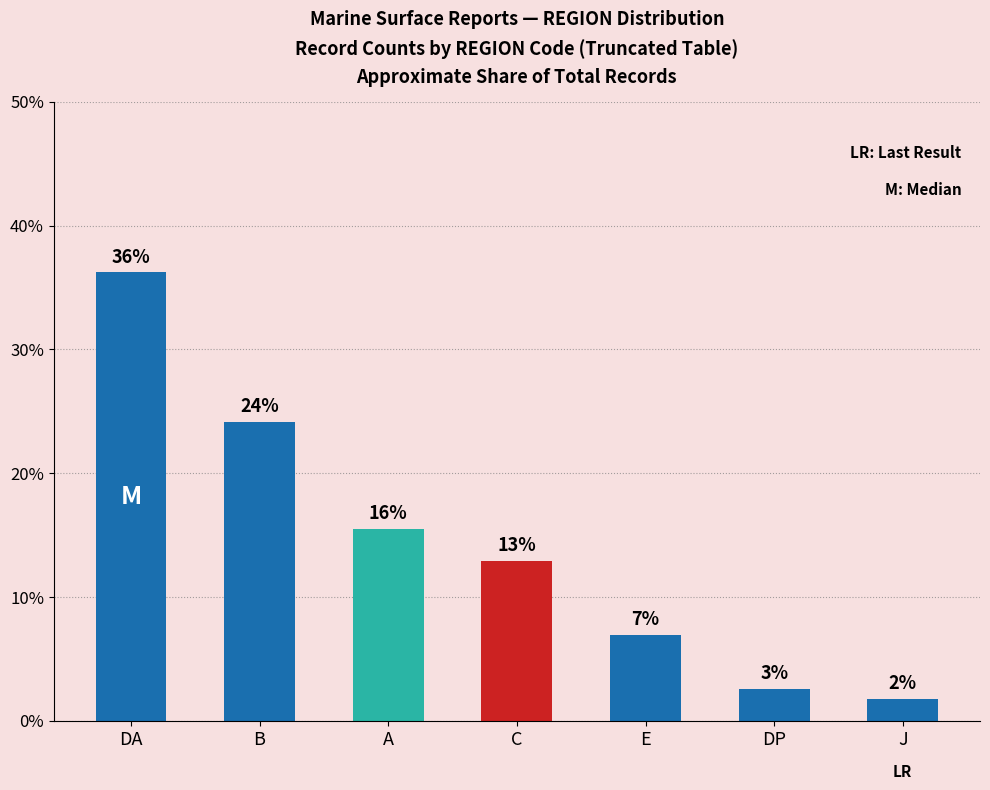

What is the maximum value shown in the chart?

36.2